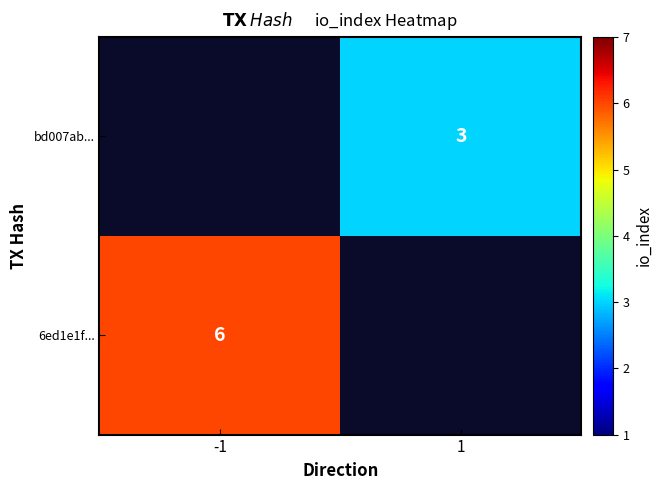

What is the minimum value shown in the chart?

3.0